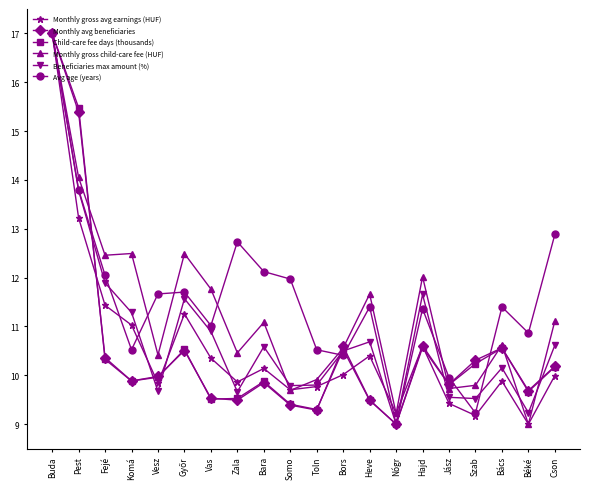

The value of Avg age (years) at Fejé is 12.0. True or false?

True